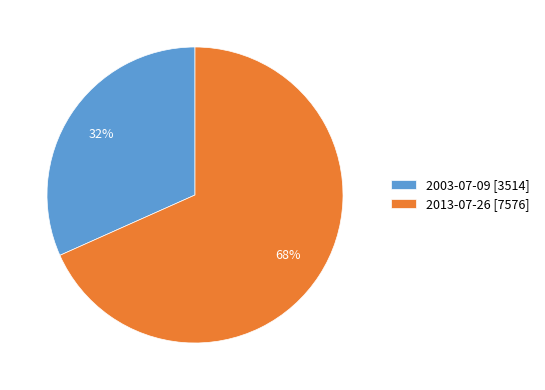

Do 2013-07-26 and 2003-07-09 together represent more than half of the pie?

Yes